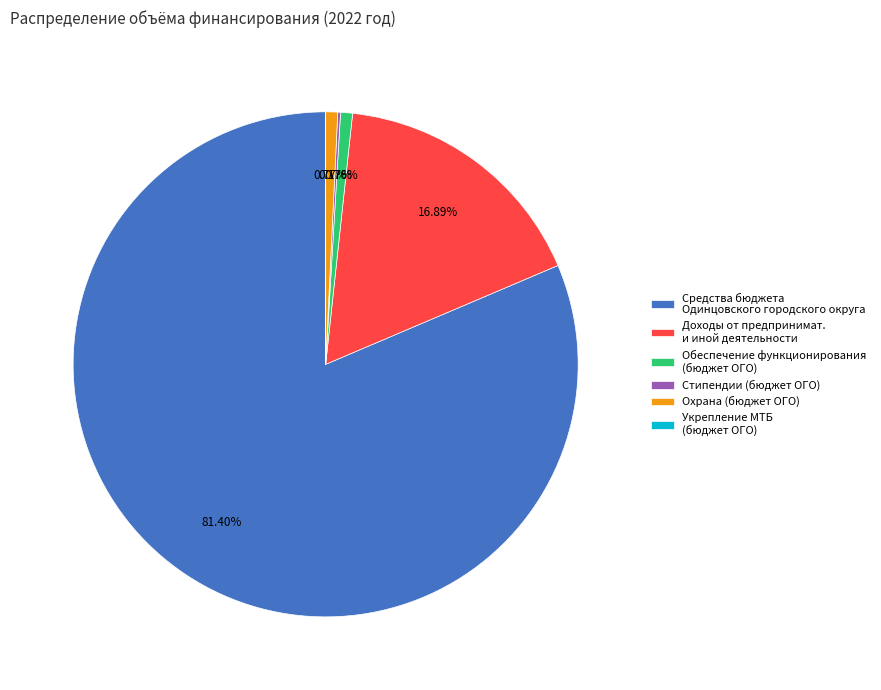

Between Средства бюджета Одинцовского городского округа and Обеспечение функционирования (бюджет ОГО), which is larger?

Средства бюджета Одинцовского городского округа